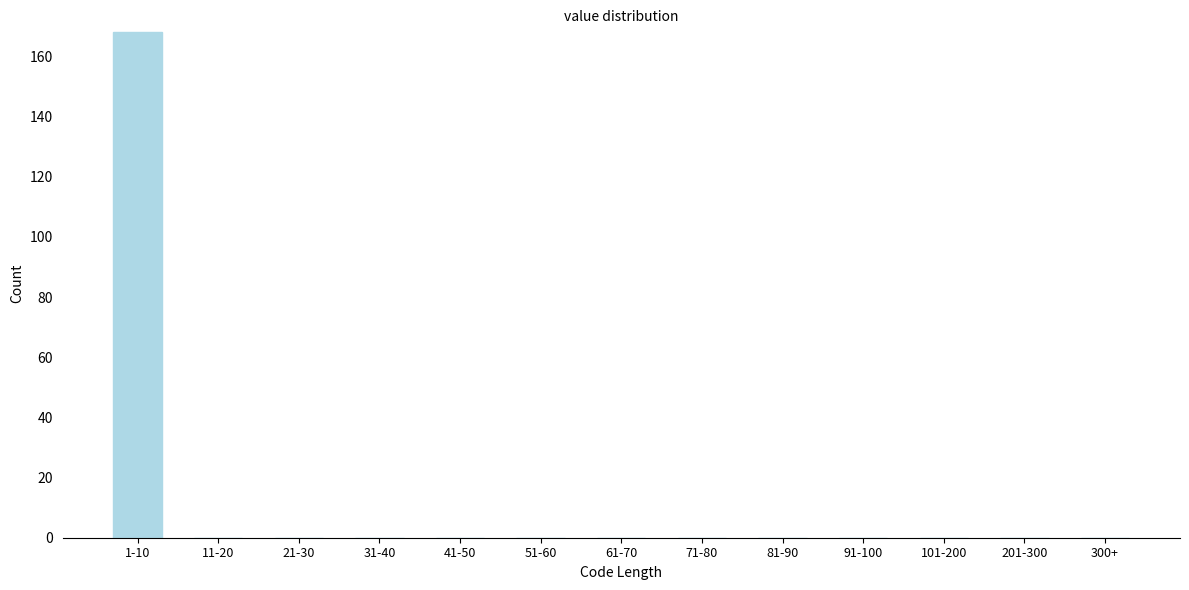

Reading left to right, list all the values displayed in this chart.

1-10=168	11-20=0	21-30=0	31-40=0	41-50=0	51-60=0	61-70=0	71-80=0	81-90=0	91-100=0	101-200=0	201-300=0	300+=0